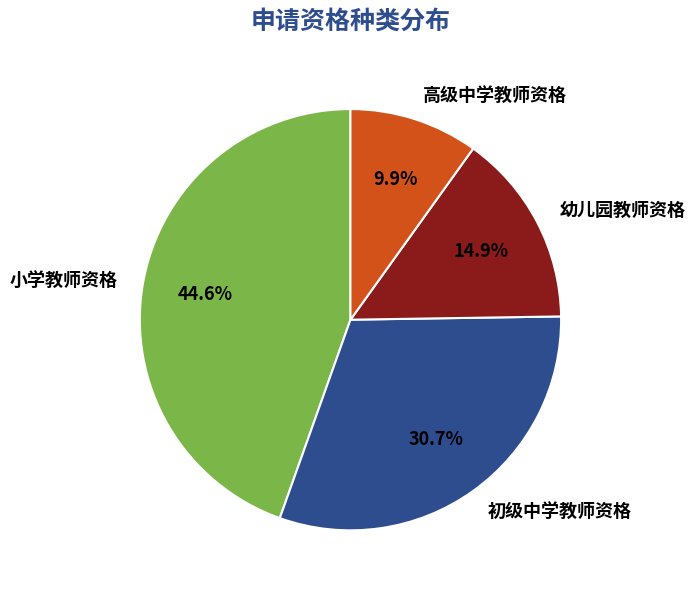

To the nearest percent, what is the difference between the largest and smallest slice percentages?

35%